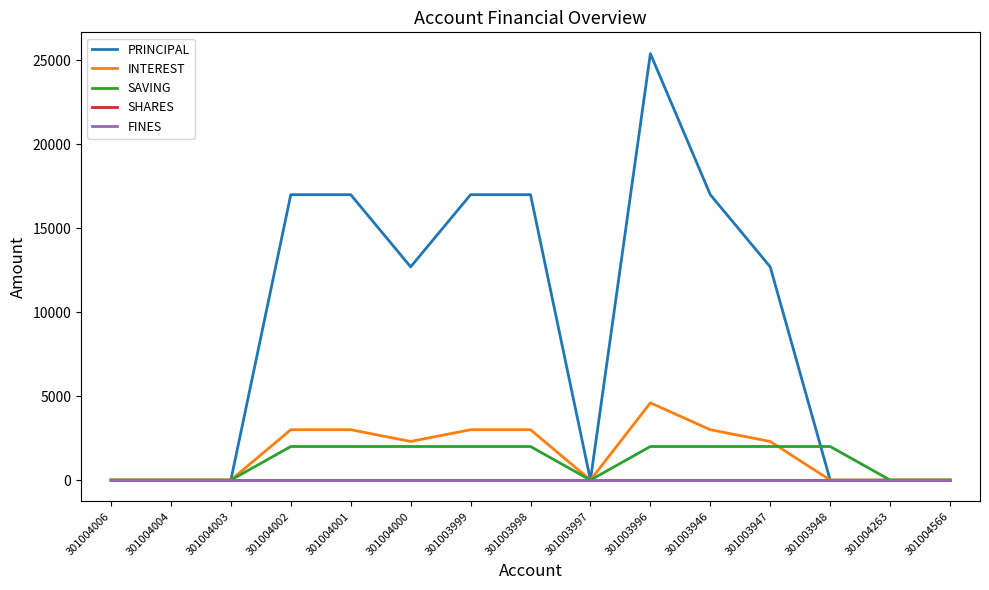

Is this an area chart (filled region under the line)?

No